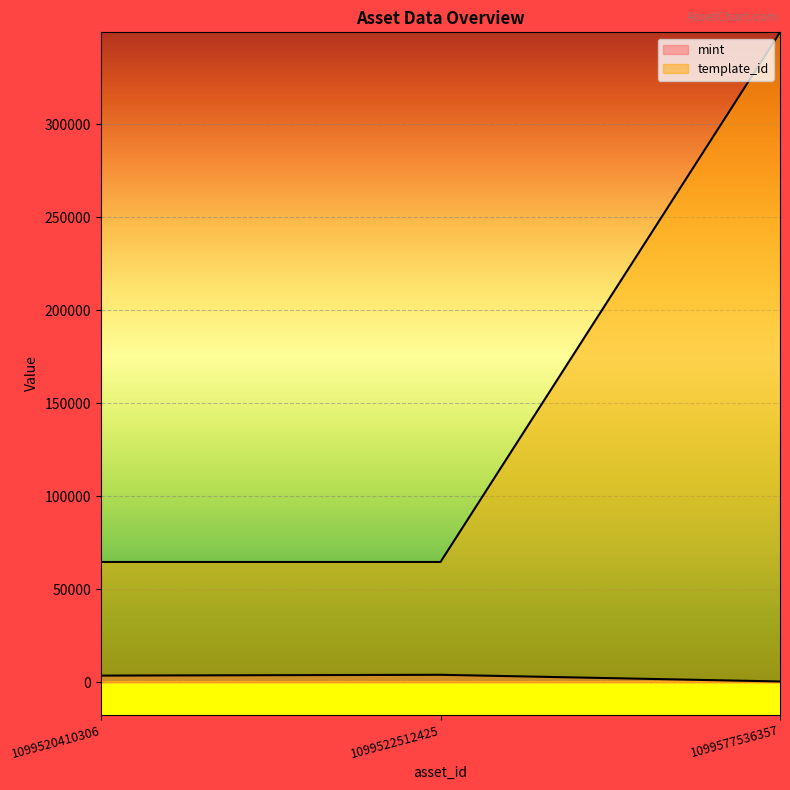

The mint series shows 1984 at 1099522512425. True or false?

False